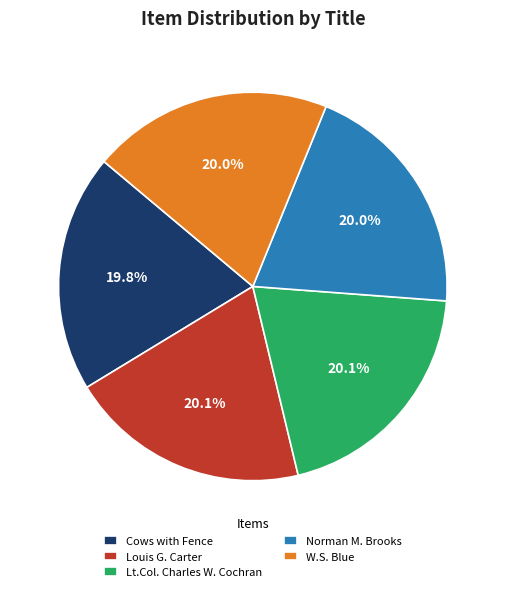

What percentage is NOT represented by Lt.Col. Charles W. Cochran?

79.9%